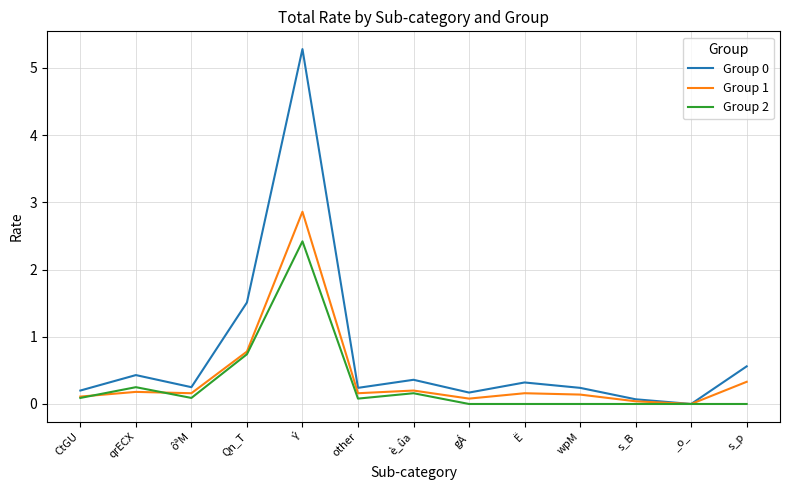

Which category has the highest value in the Group 0 series?

Ý